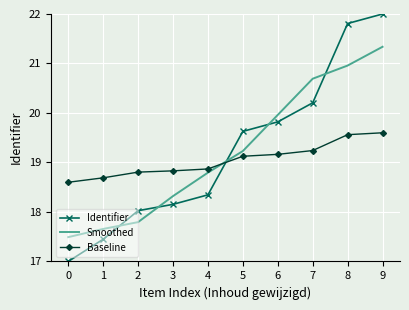

What are all the series names shown in the legend?

Identifier, Smoothed, Baseline